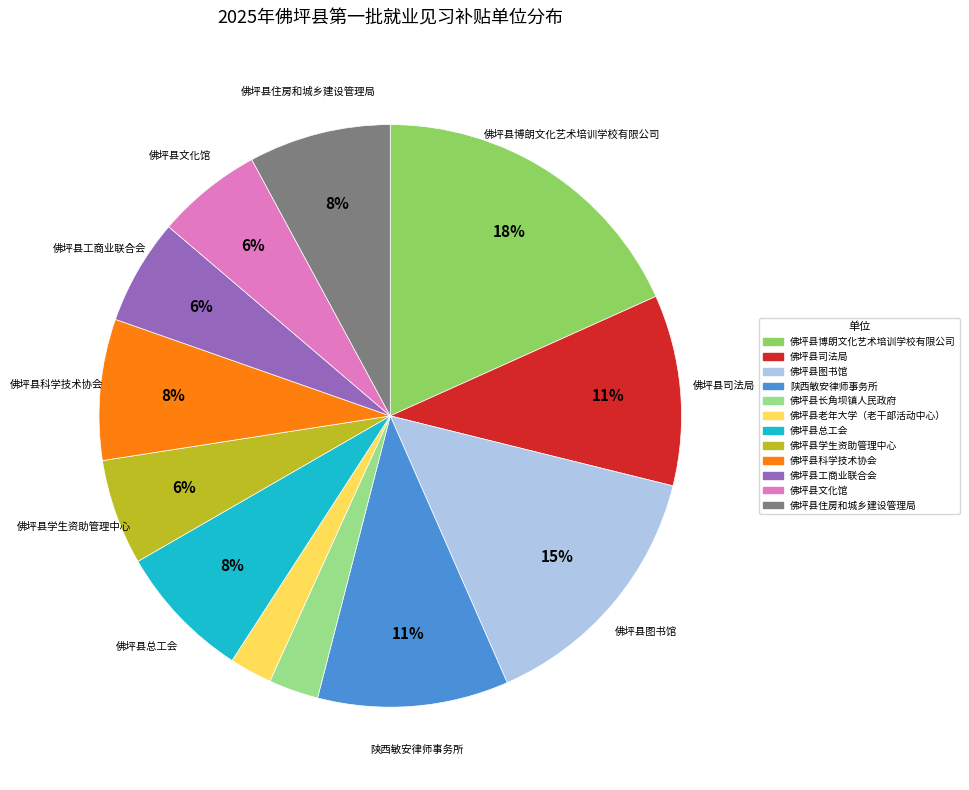

To the nearest percent, what is the average slice percentage?

8%